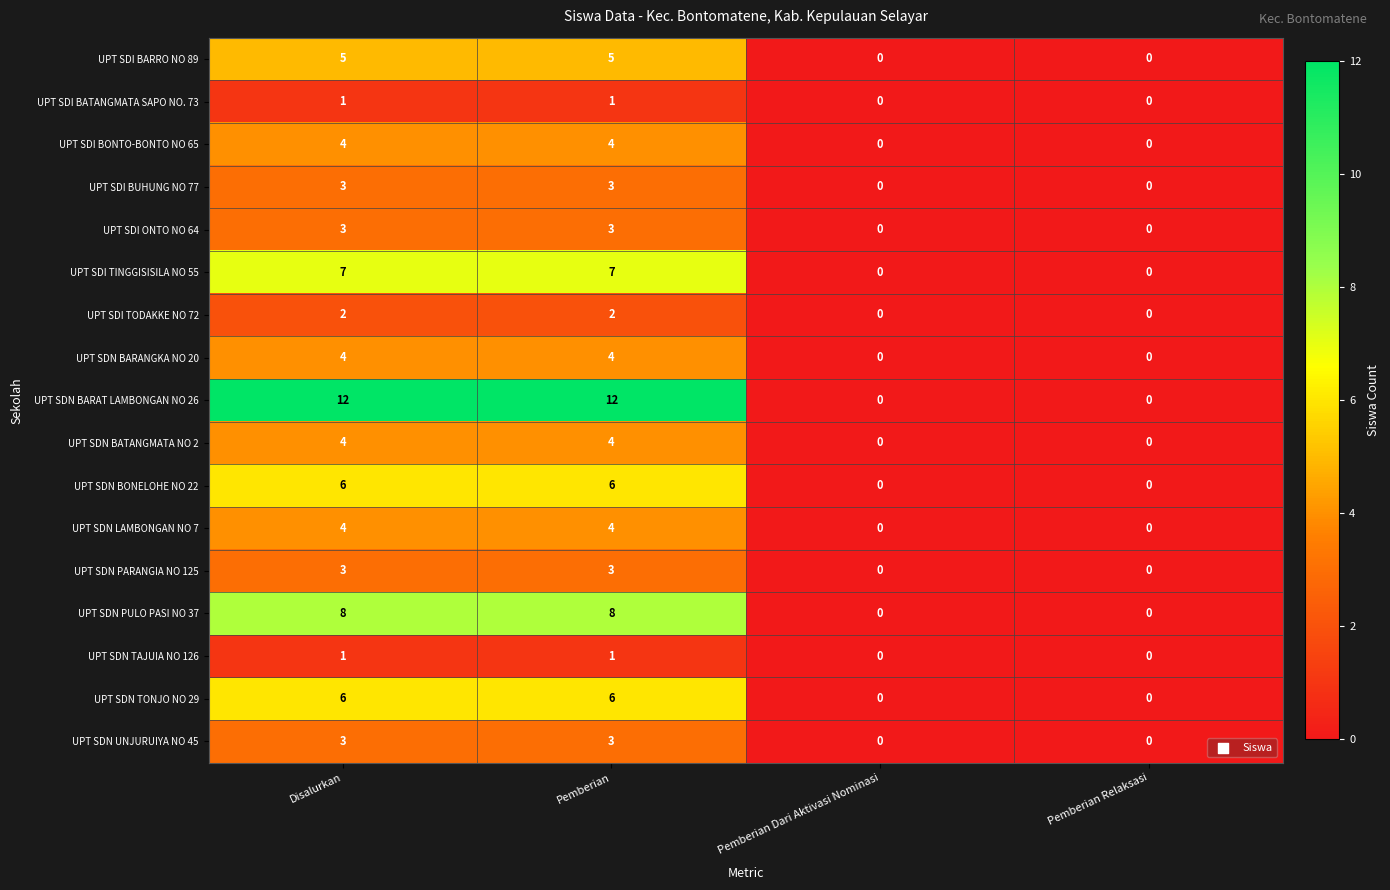

What is the difference between the maximum and minimum values in the UPT SDN LAMBONGAN NO 7 series?

4